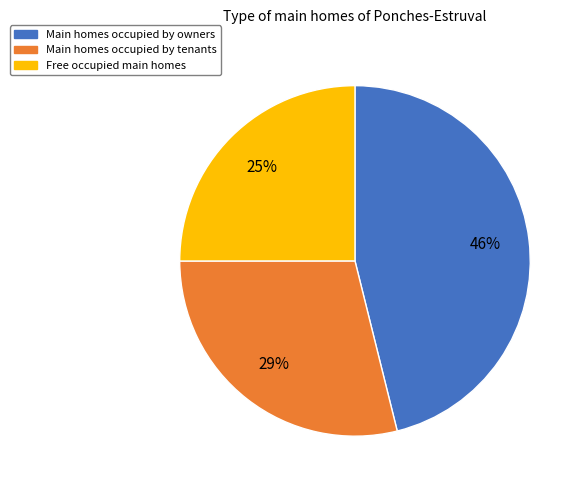

To the nearest percent, what is the average slice percentage?

33%